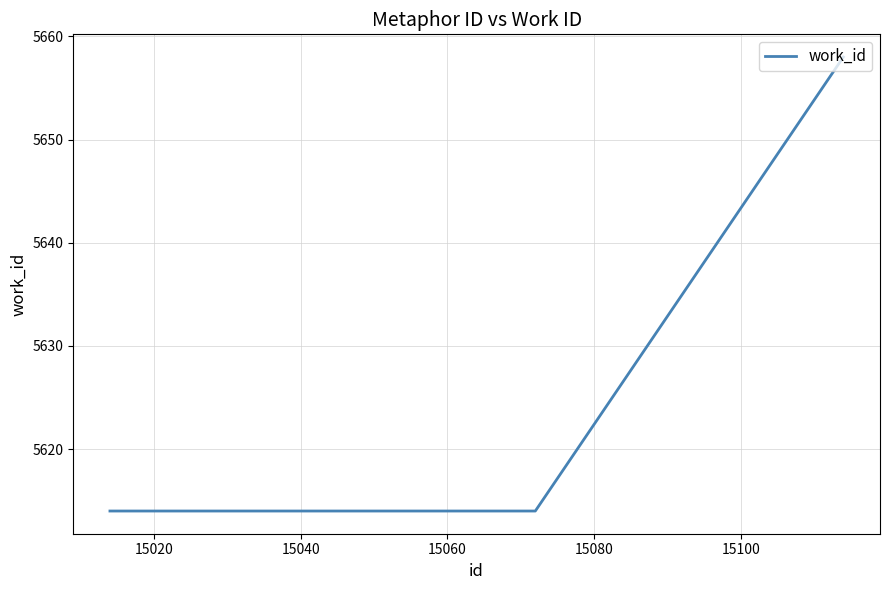

What is the sum of all values?

22500